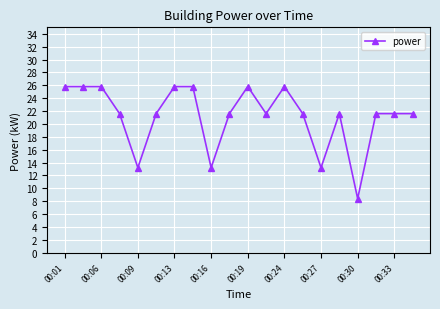

What is the difference between the maximum and minimum values?

17.4